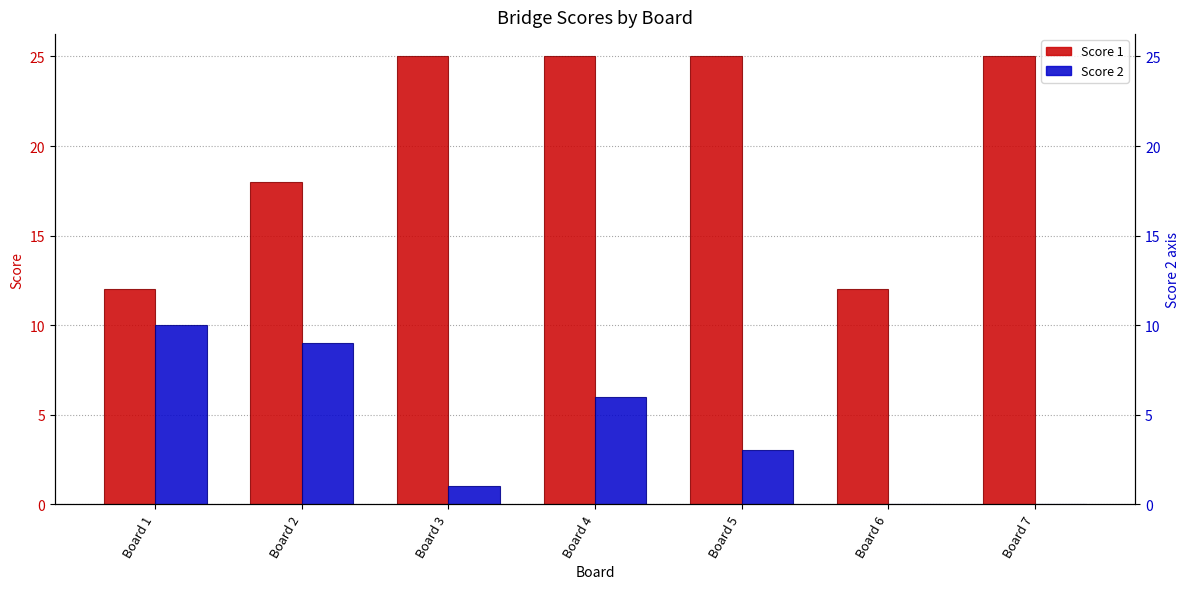

What is the spread (max minus min) of values at Board 6?

12